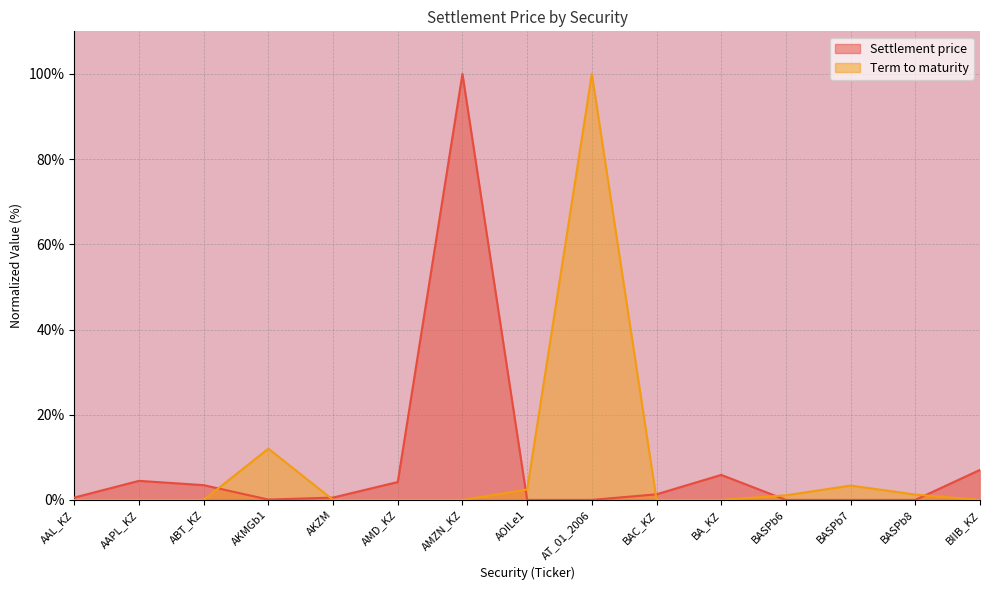

What is the label of the 13th point from the right?

ABT_KZ